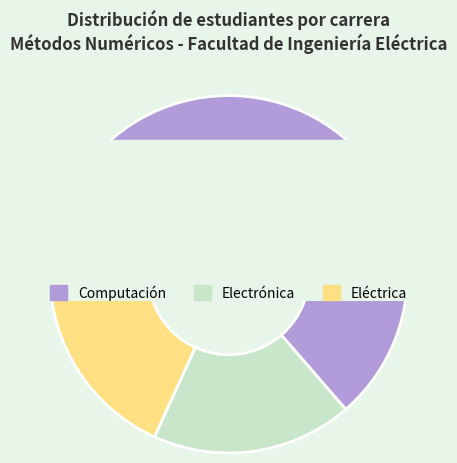

How many segments does this pie chart have?

3